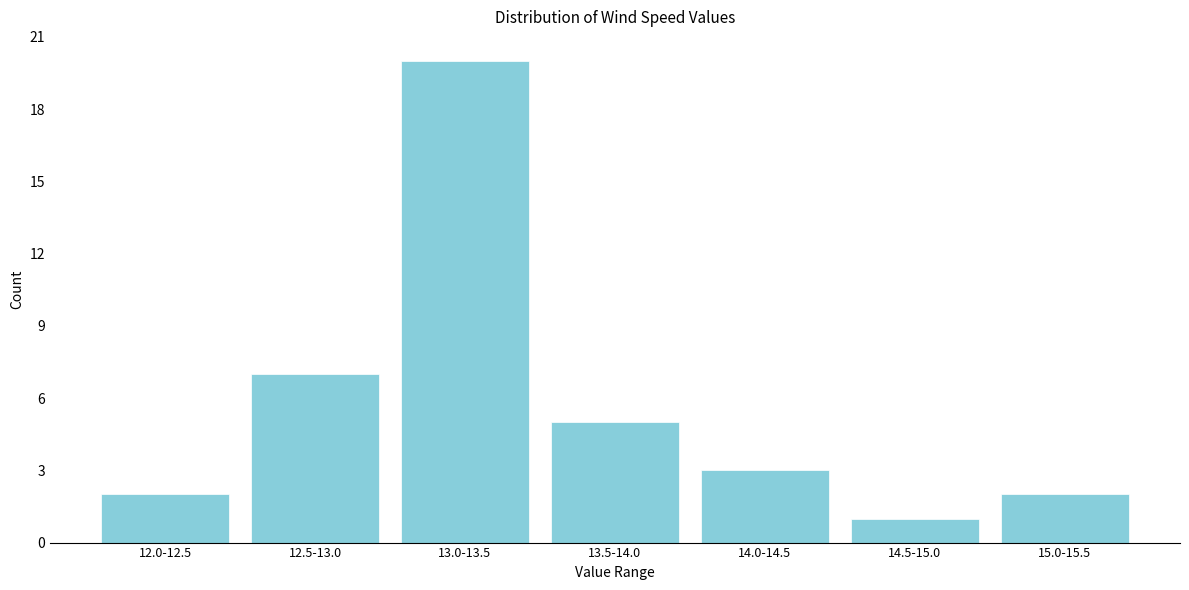

Reading left to right, what are all the values shown in this chart?

12.0-12.5=2	12.5-13.0=7	13.0-13.5=20	13.5-14.0=5	14.0-14.5=3	14.5-15.0=1	15.0-15.5=2